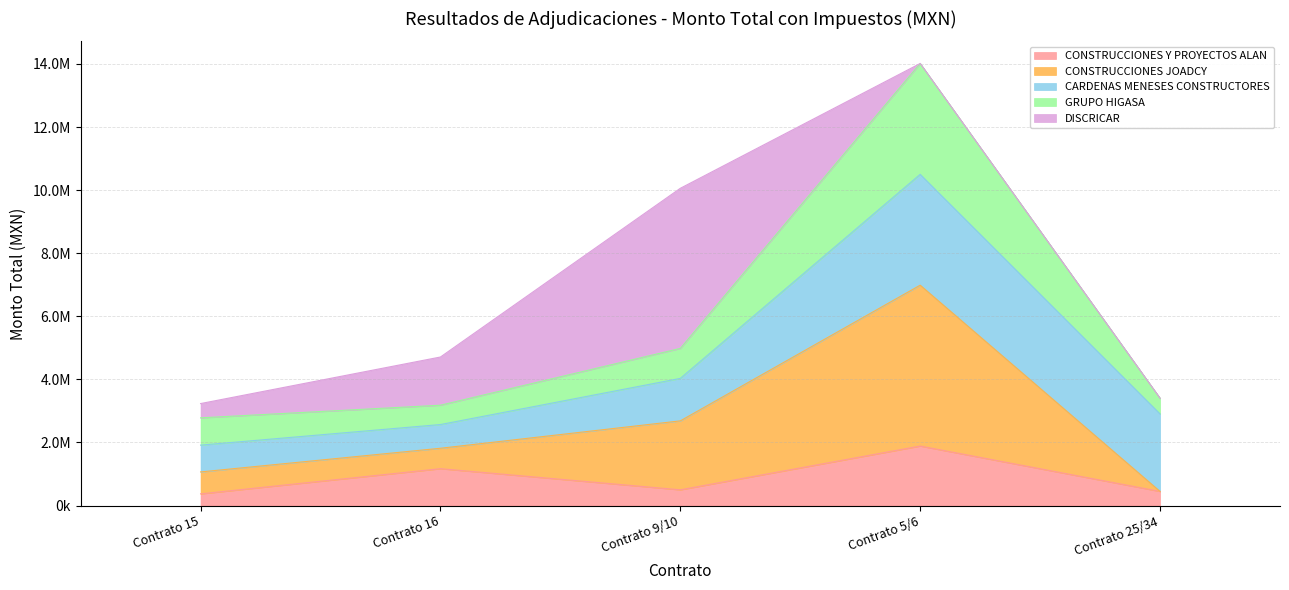

What position from the left is Contrato 25/34?

5